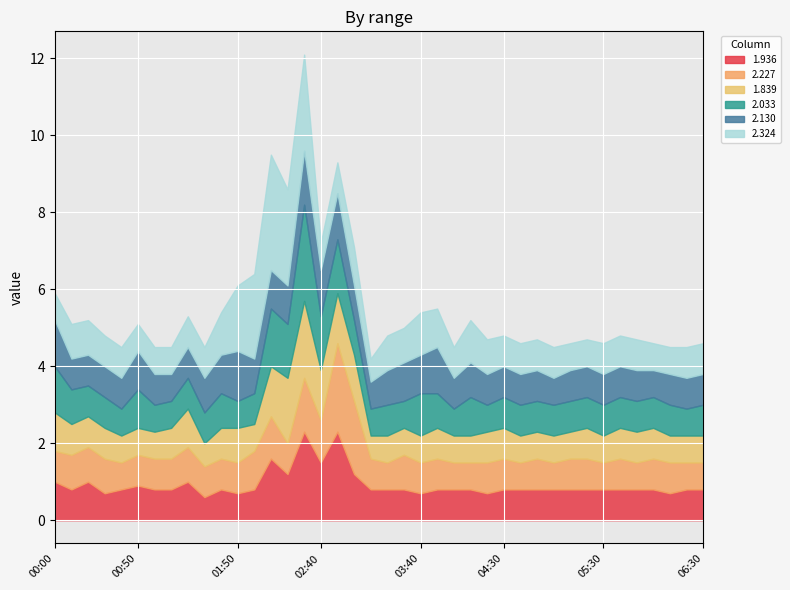

What is the total value across all series at 06:30?

4.6